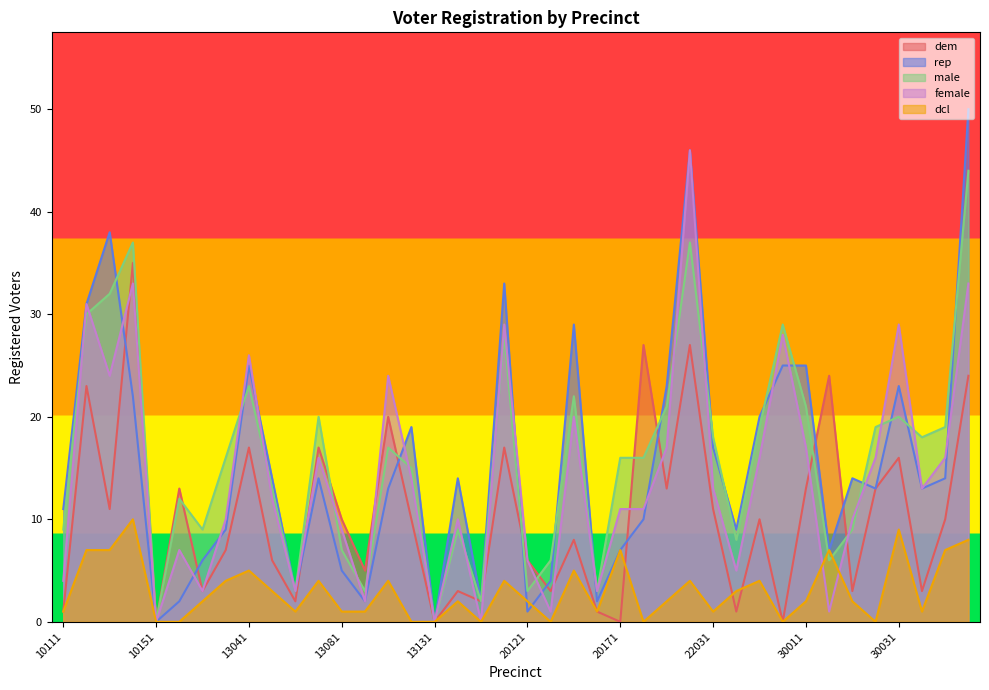

What are all the series names shown in the legend?

dem, rep, male, female, dcl